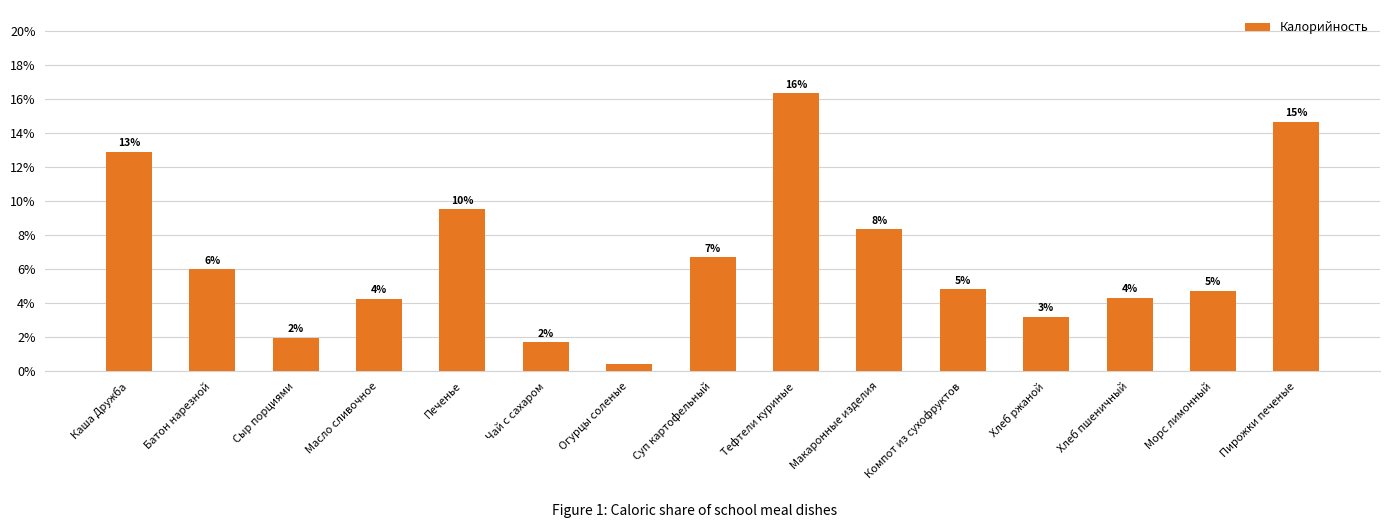

What is the sum of all values?

1.0